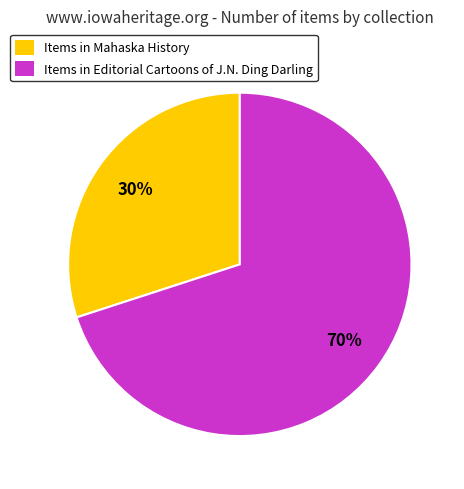

What is the majority slice?

Items in Editorial Cartoons of J.N. Ding Darling